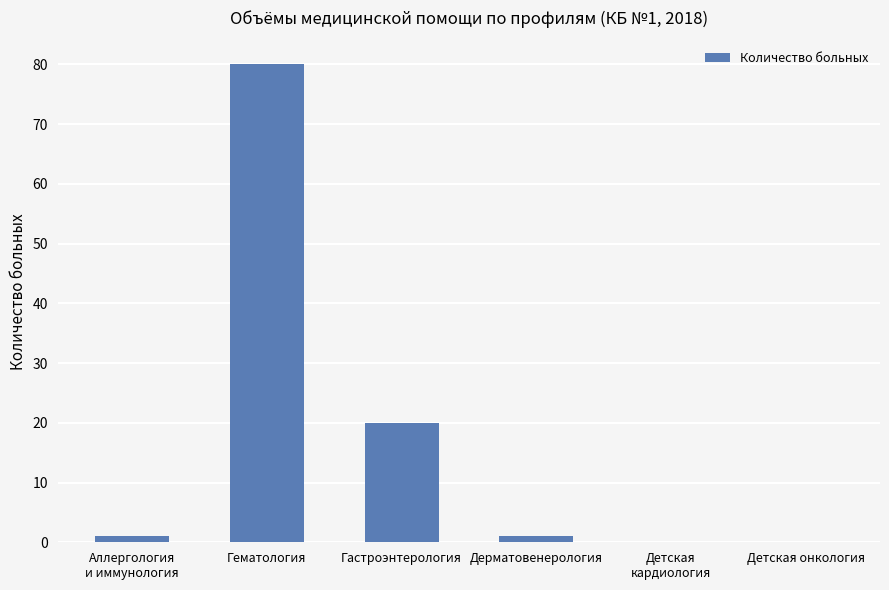

Reading left to right, transcribe all the data shown in this chart.

Аллергология
и иммунология=1	Гематология=80	Гастроэнтерология=20	Дерматовенерология=1	Детская
кардиология=0	Детская онкология=0